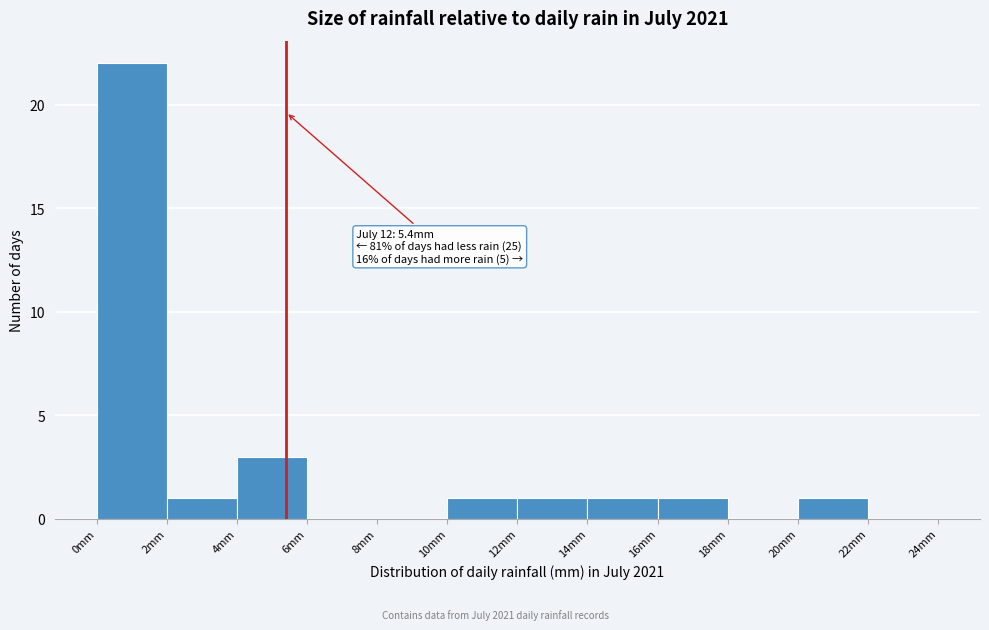

Which range on the x-axis has the tallest bar?

0 to 2